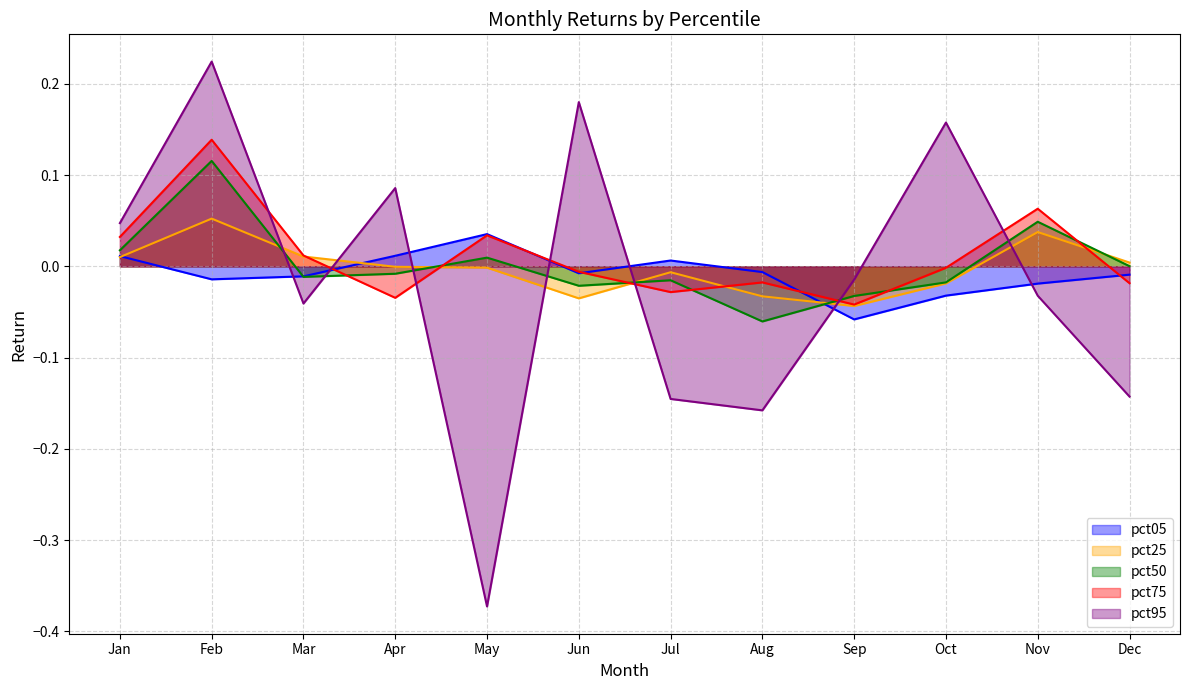

Between Jan and Sep, which is larger?

Jan